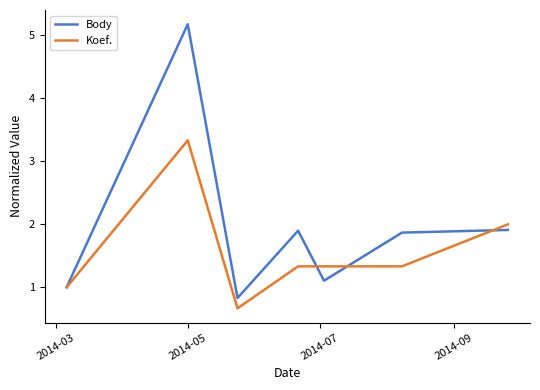

Rank the series by their average value, from lowest to highest.

Koef., Body